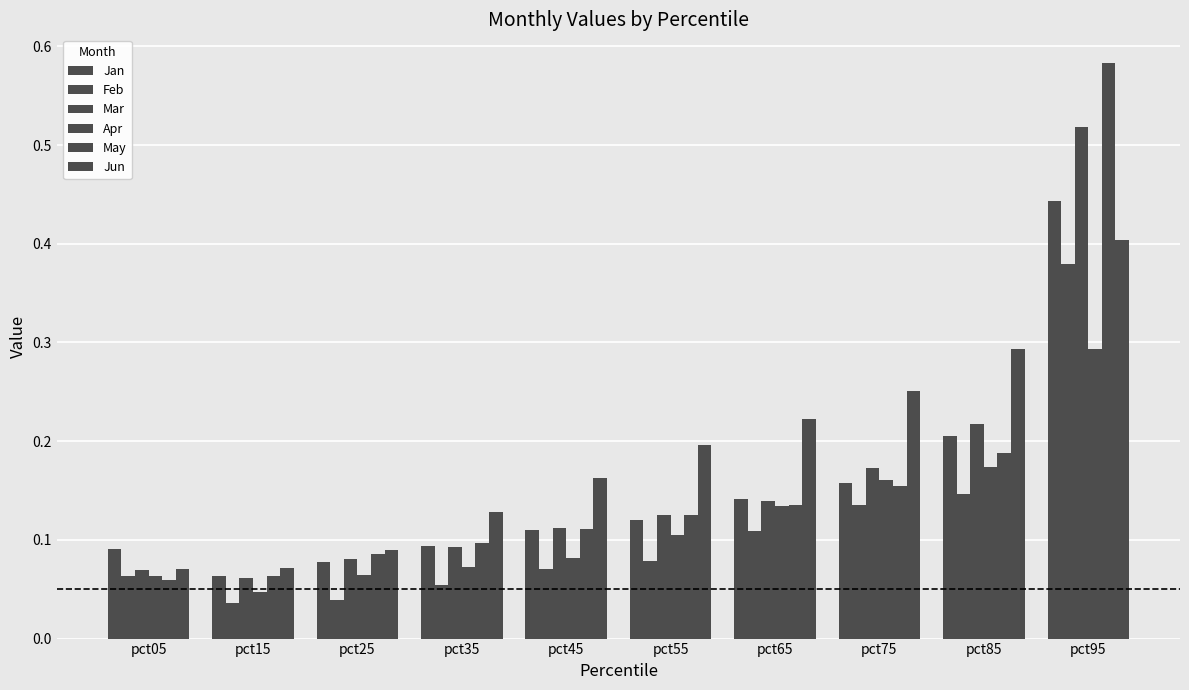

Does the chart contain stacked bars?

No